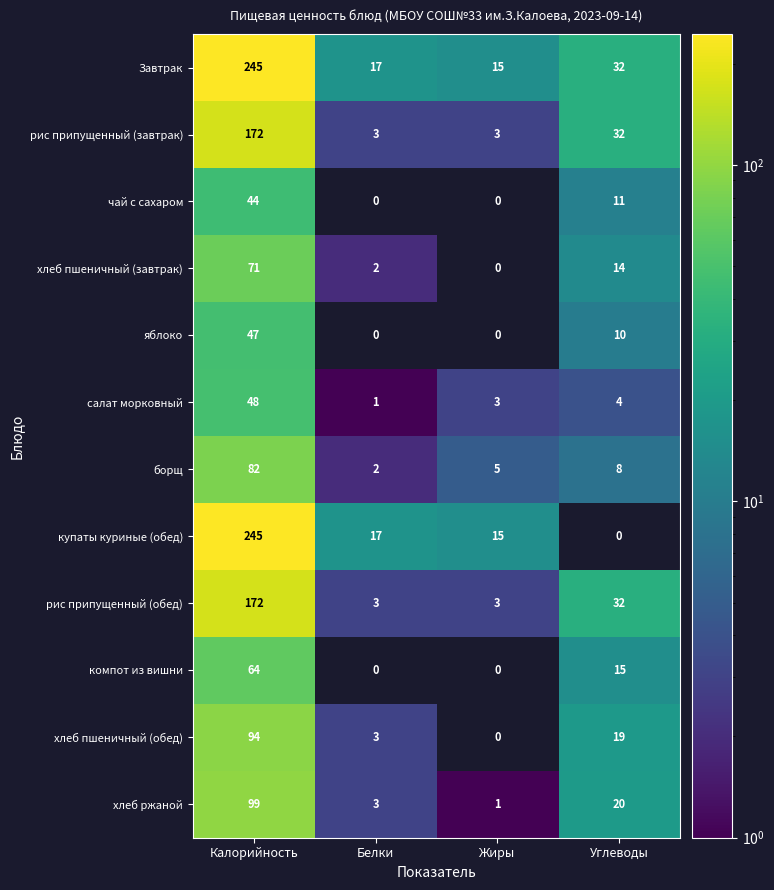

At which label does борщ first exceed 8?

Калорийность